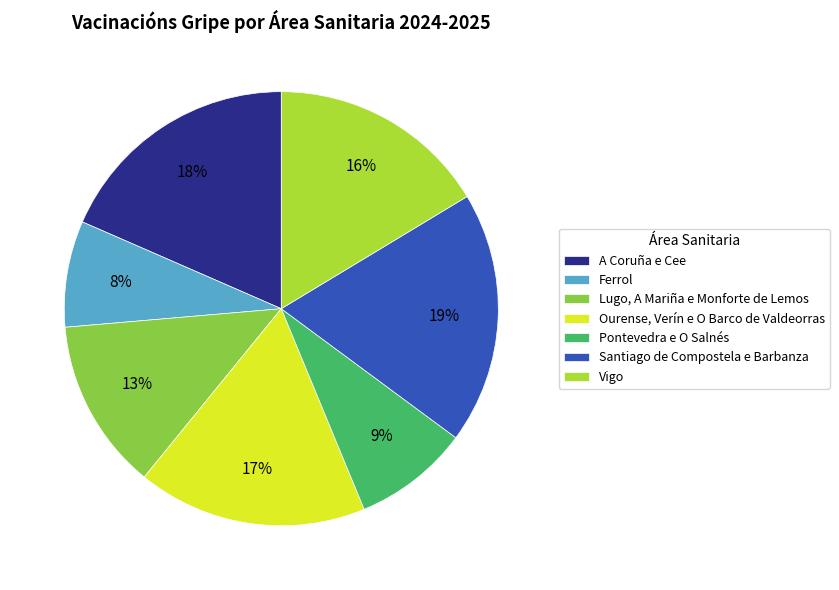

What is the ratio of the value at Ferrol to the value at Ourense, Verín e O Barco de Valdeorras?

0.5